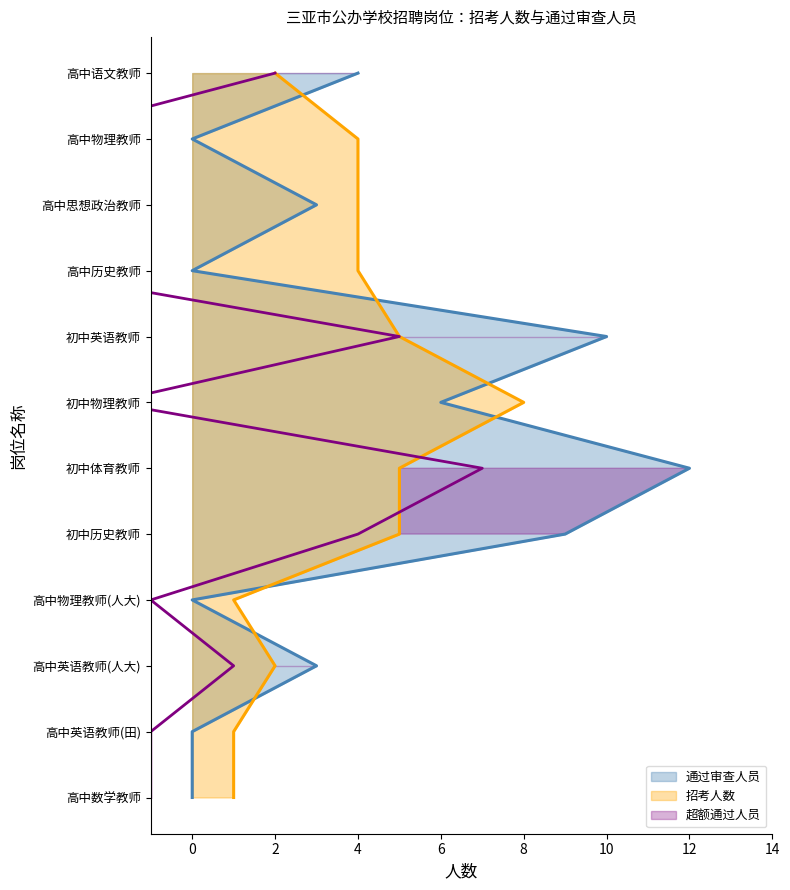

What is the difference between the 招考人数 values at 9 and 2?

2